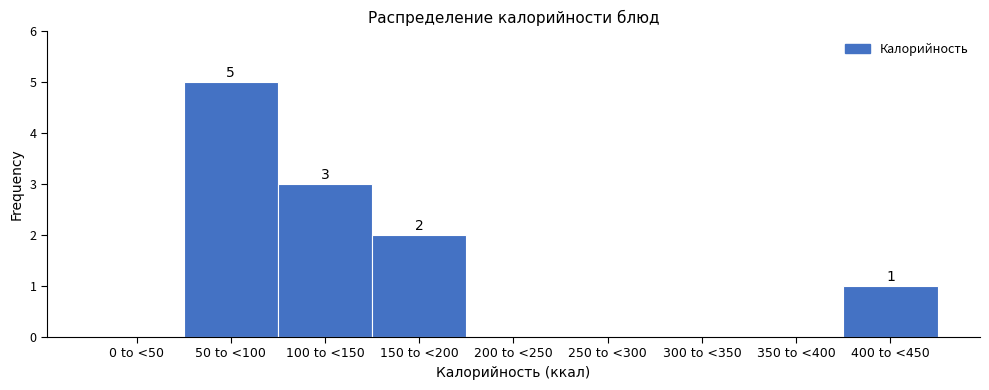

Reading left to right, extract all data points from this chart.

0 to <50=0	50 to <100=5	100 to <150=3	150 to <200=2	200 to <250=0	250 to <300=0	300 to <350=0	350 to <400=0	400 to <450=1